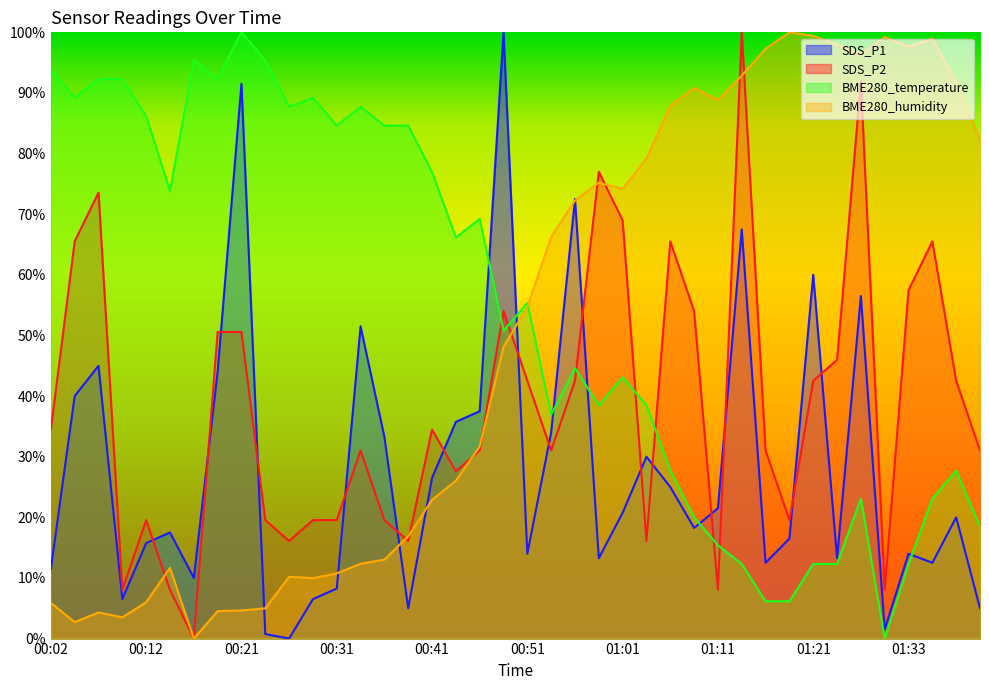

Rank the series at 00:51 from highest to lowest value.

BME280_temperature, BME280_humidity, SDS_P2, SDS_P1